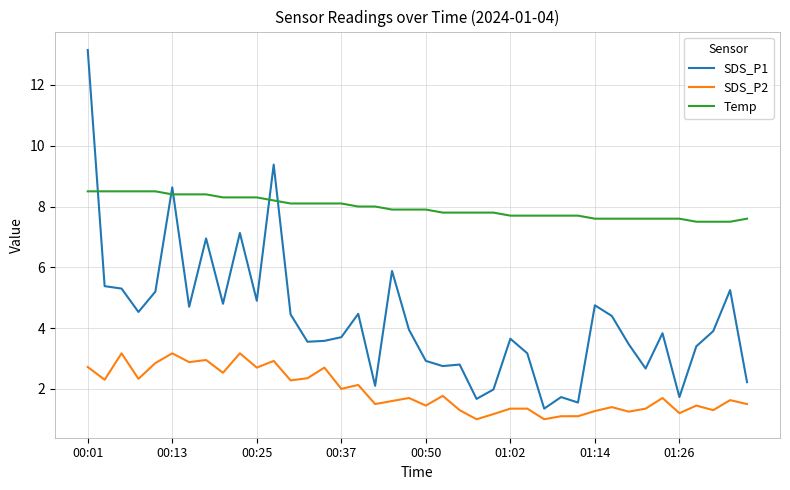

What is the difference between the maximum and minimum values in the SDS_P2 series?

2.2